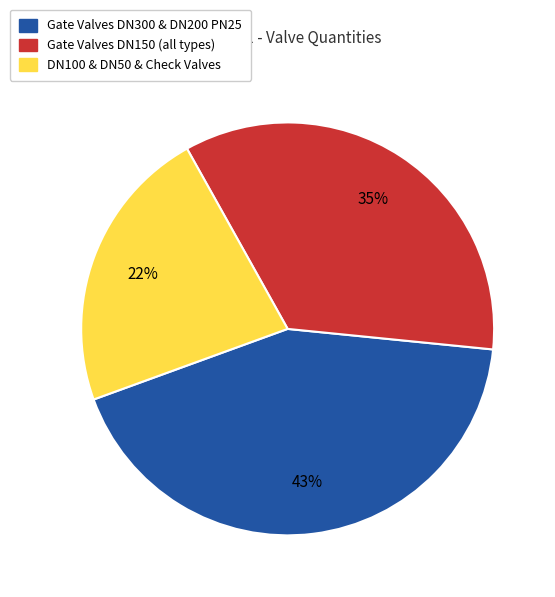

Is there any slice that represents more than half of the pie?

No